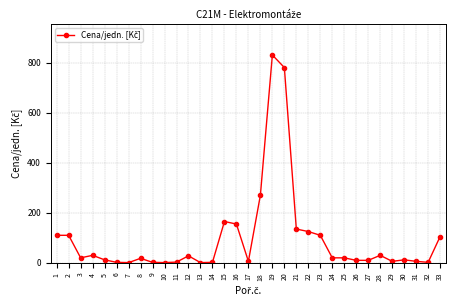

Is it true that the value at 23 is 110?

True